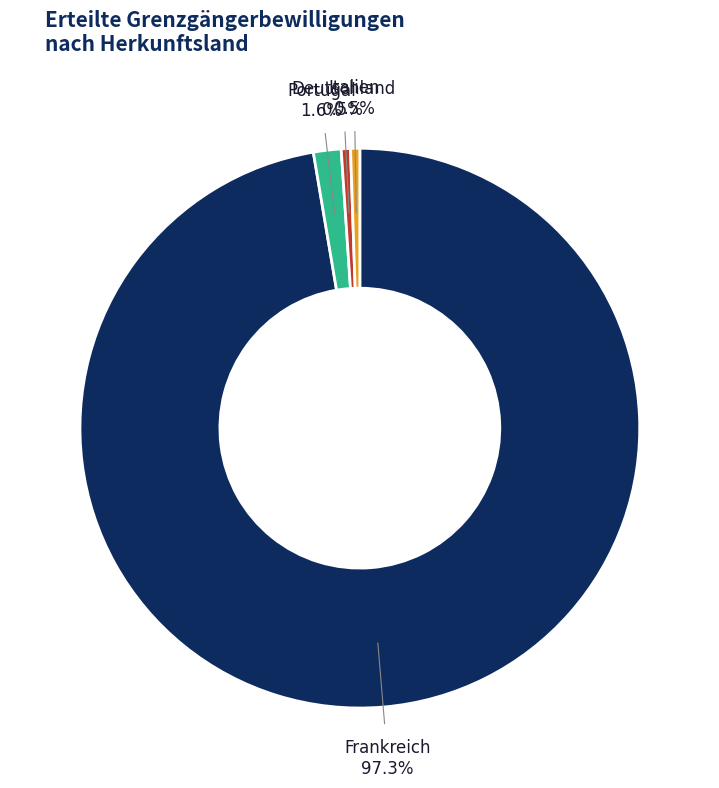

To the nearest percent, what percentage of the pie is Frankreich?

97%